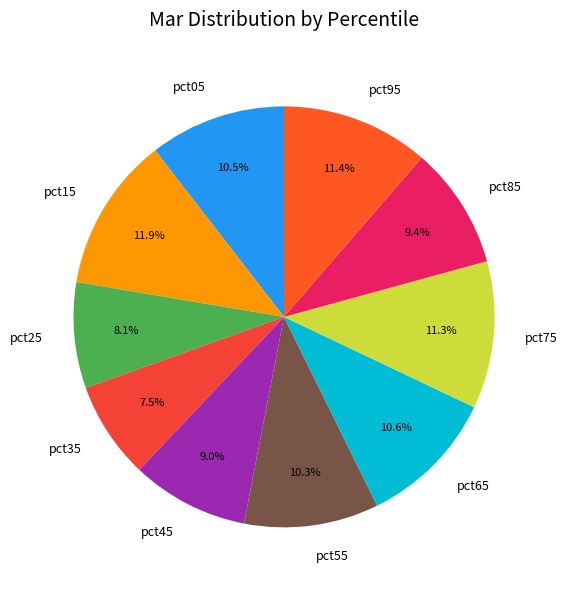

Which category has the smallest portion of the pie?

pct35